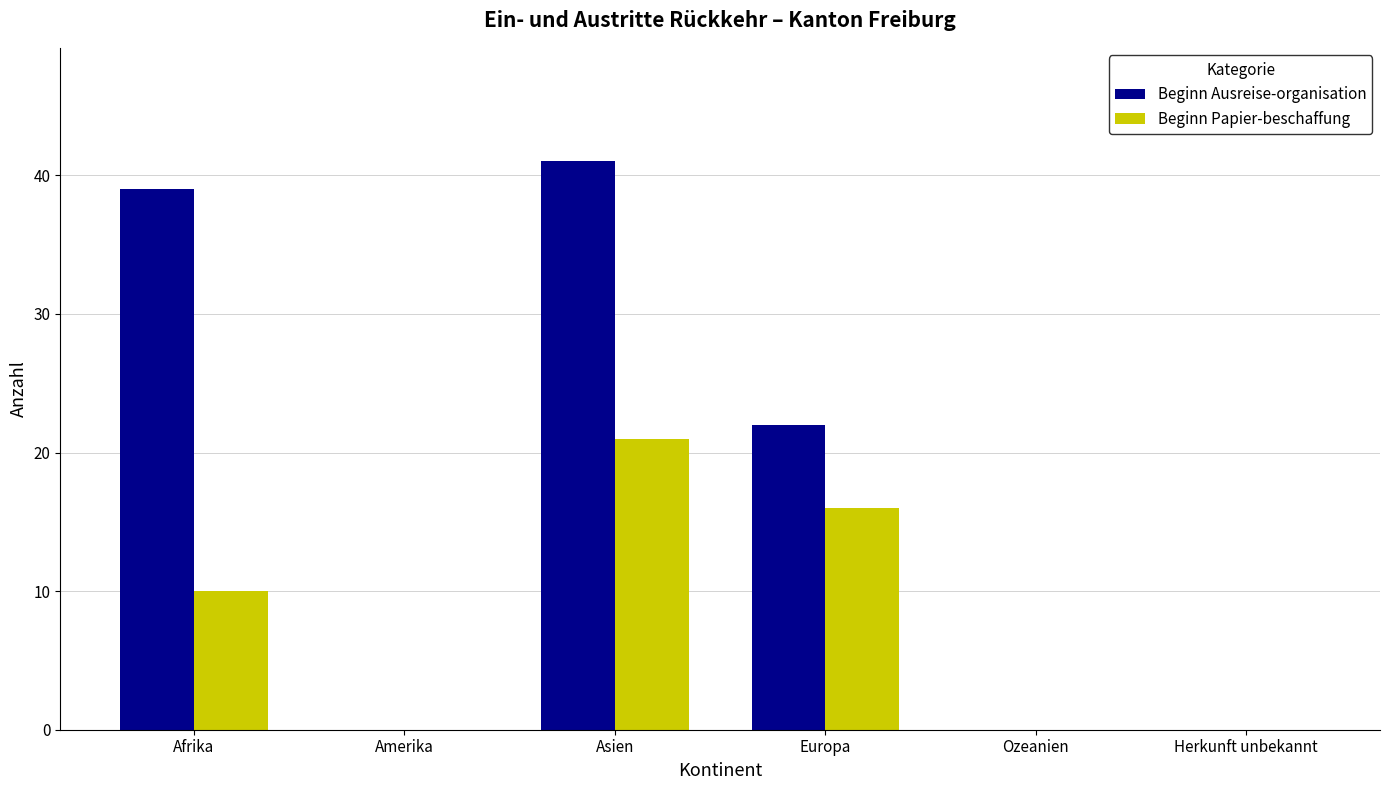

Count the number of categories in the chart.

6